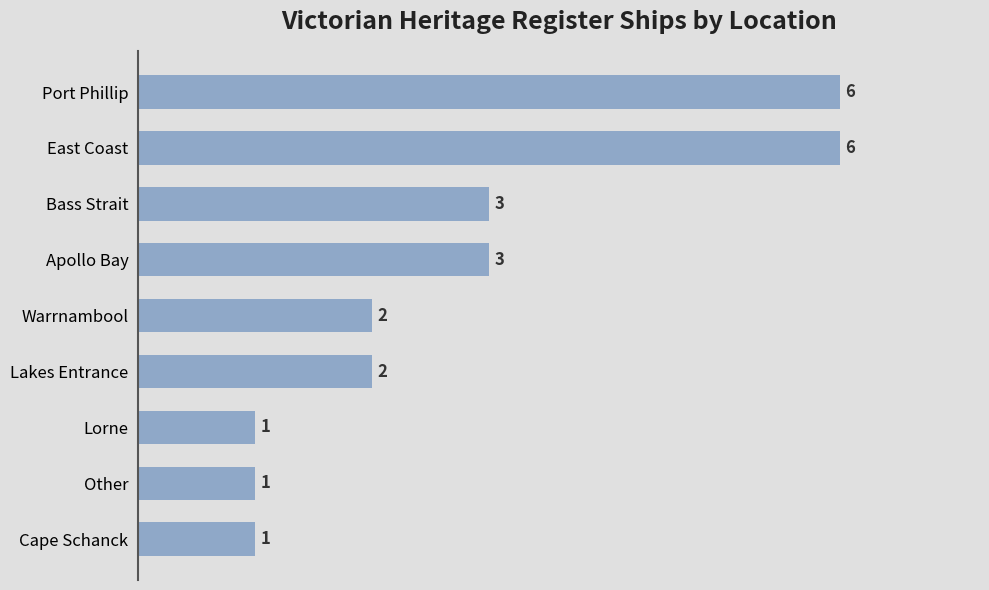

Count the values in the range 1 to 3.

7